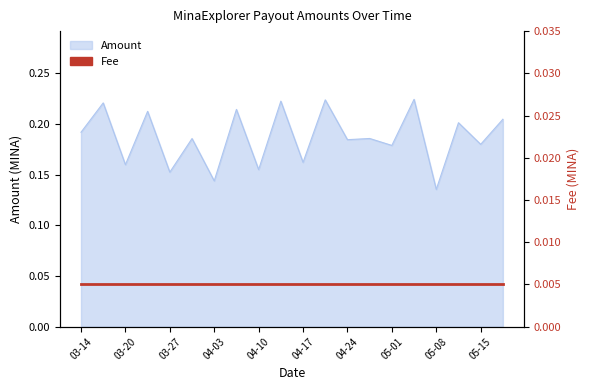

Between 2024-03-31 and 2024-03-27, which is larger?

2024-03-31